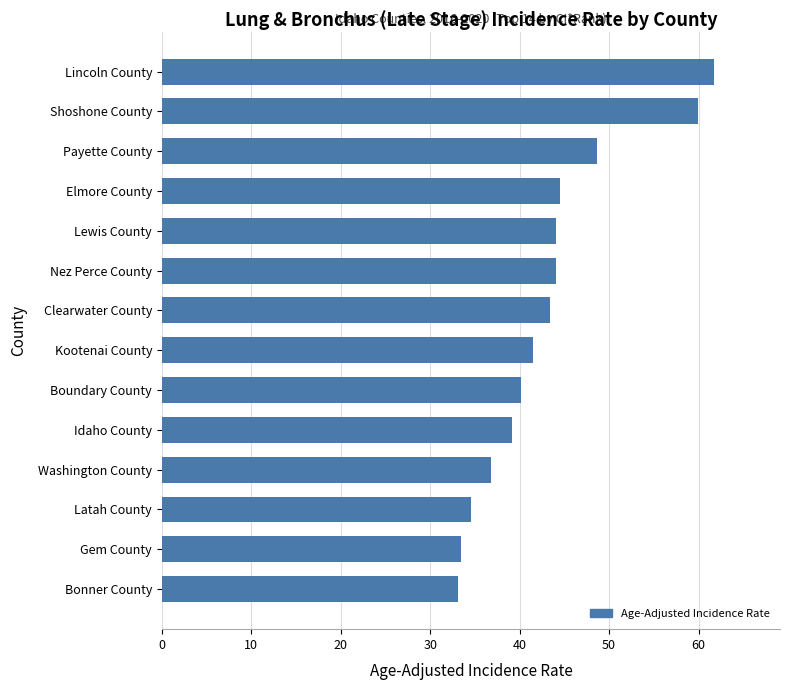

Reading bottom to top, transcribe all the data shown in this chart.

Bonner County=33.1	Gem County=33.4	Latah County=34.6	Washington County=36.8	Idaho County=39.1	Boundary County=40.2	Kootenai County=41.5	Clearwater County=43.4	Nez Perce County=44.1	Lewis County=44.1	Elmore County=44.5	Payette County=48.7	Shoshone County=59.9	Lincoln County=61.7